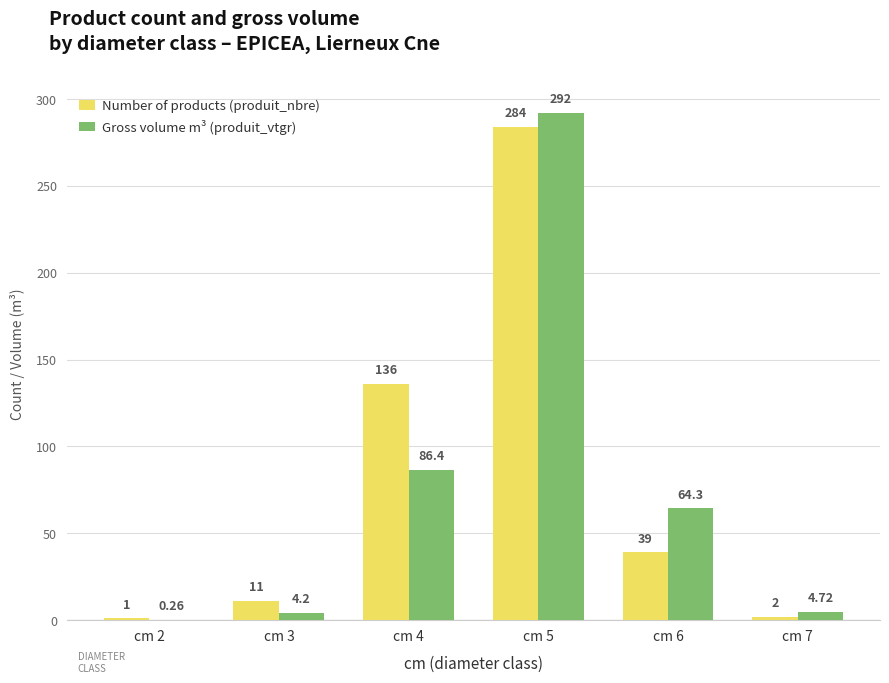

At which category is the sum across all series the highest?

cm 5